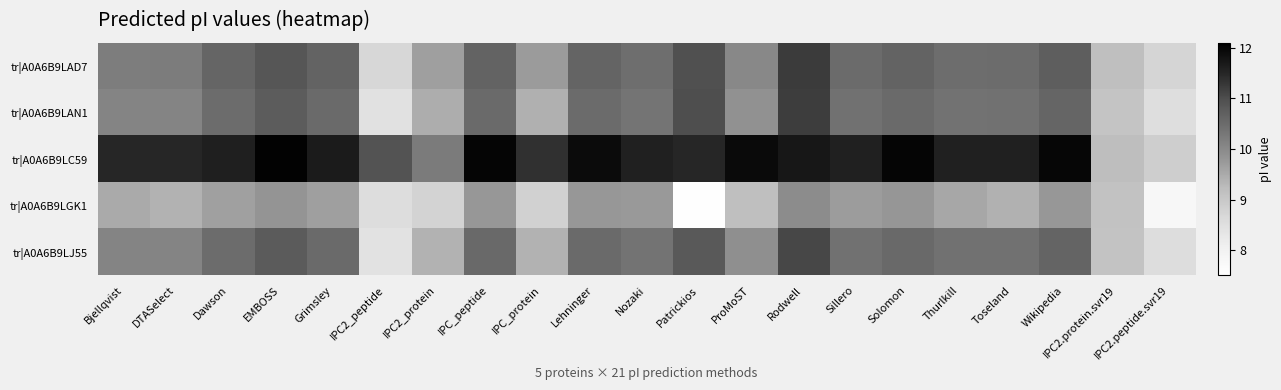

Which series has the largest total across all categories?

tr|A0A6B9LC59